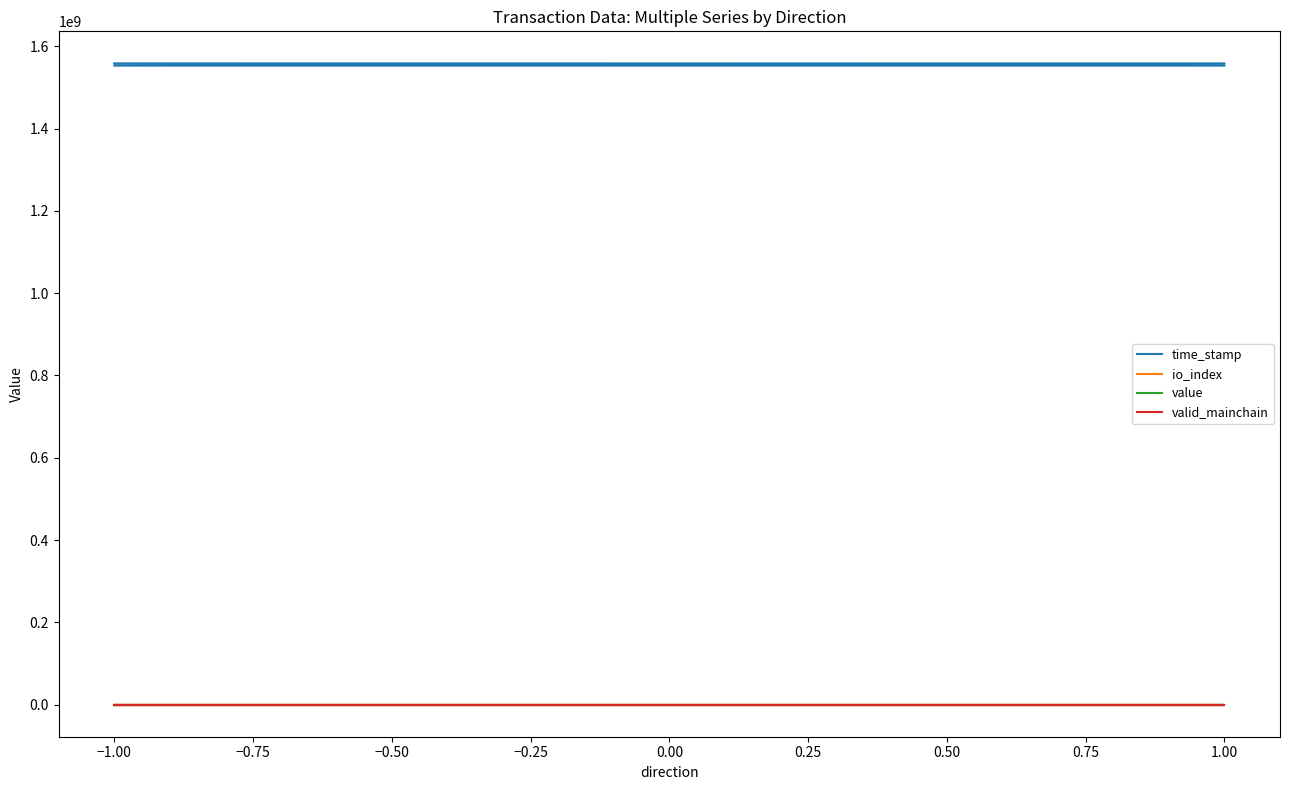

Reading right to left, what are all the values shown in this chart?

time_stamp: 1552885020.0	1552885274.0	1558147709.0	1558231435.0
io_index: 0.0	0.0	2.0	1.0
value: 110.0	110.0	111.1	111.1
valid_mainchain: 1.0	1.0	1.0	1.0